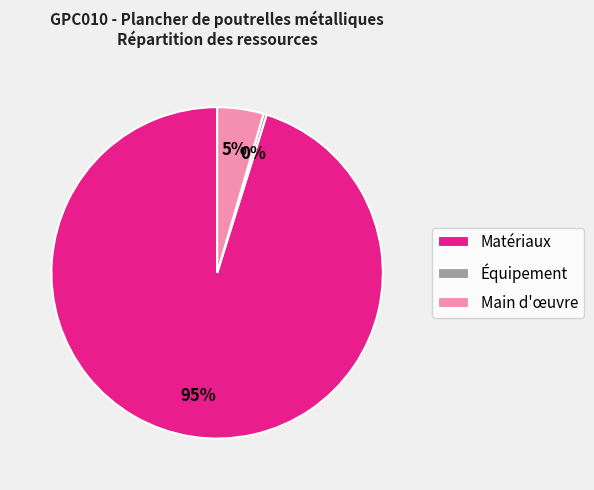

How many slices are in this pie chart?

3